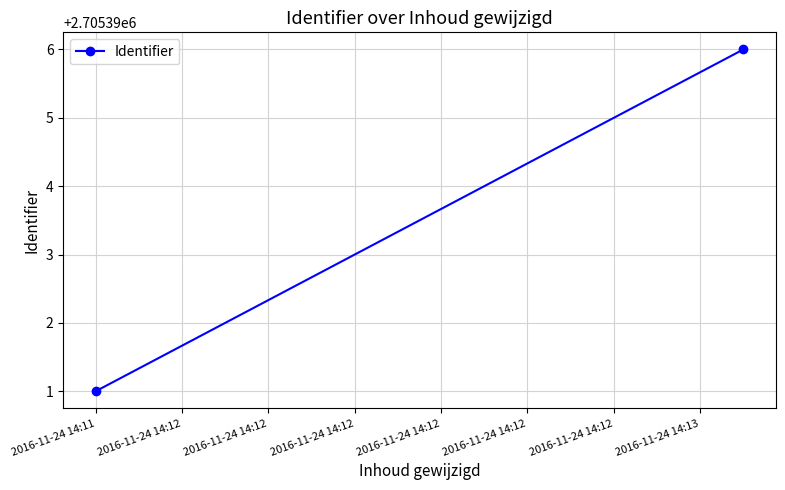

What is the value of the 1st point from the left?

2705391